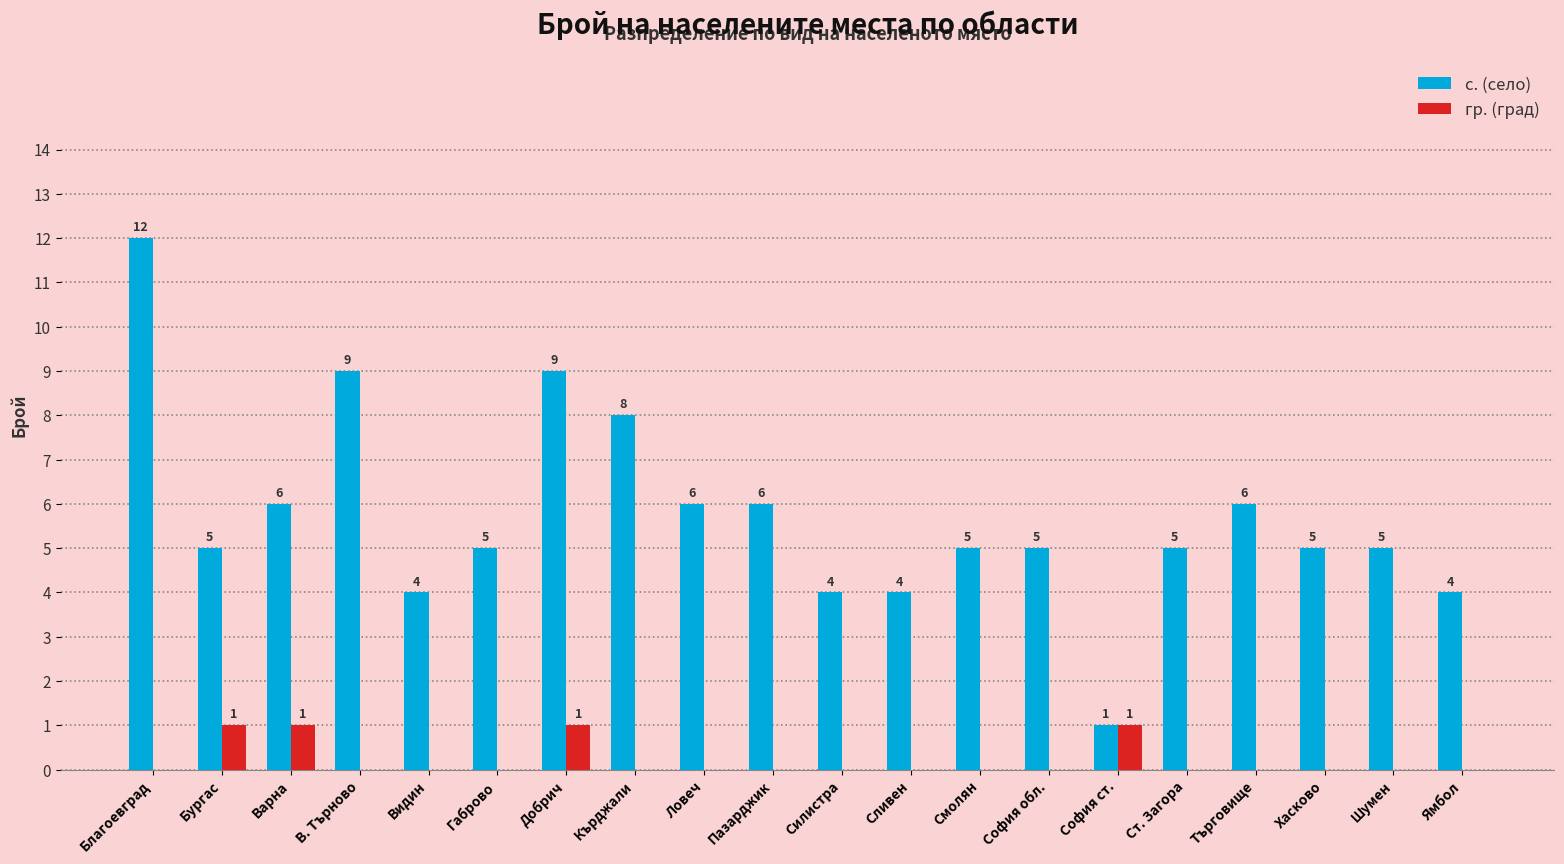

What is the sum of all с. (село) values?

114